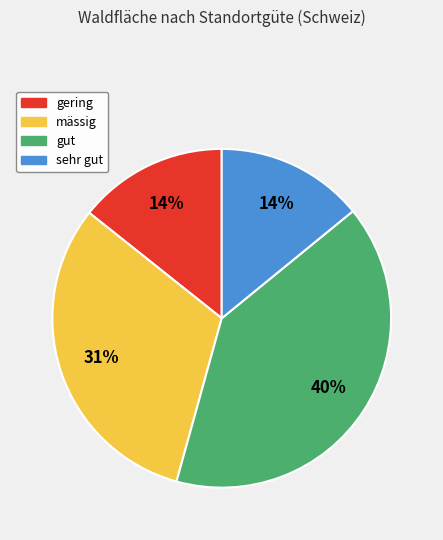

Does any single category account for the majority?

No